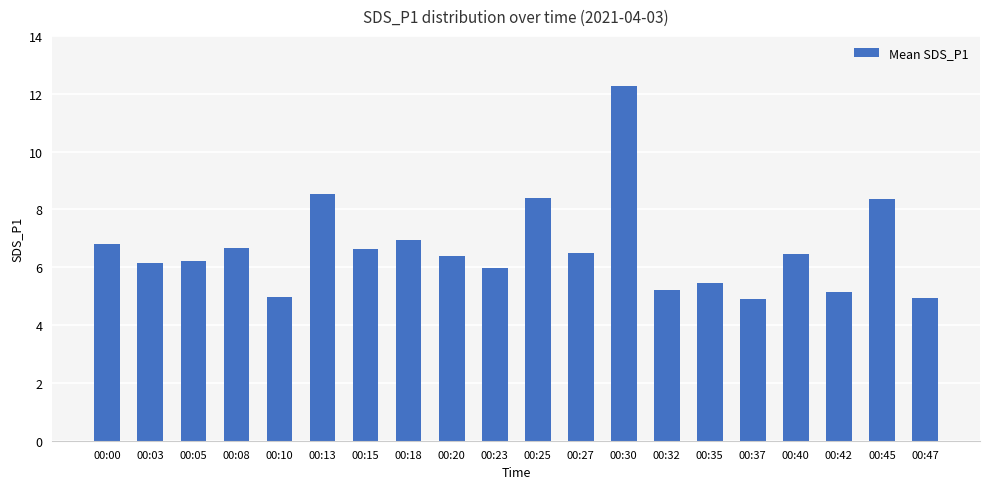

What is the sum of all values?

132.9